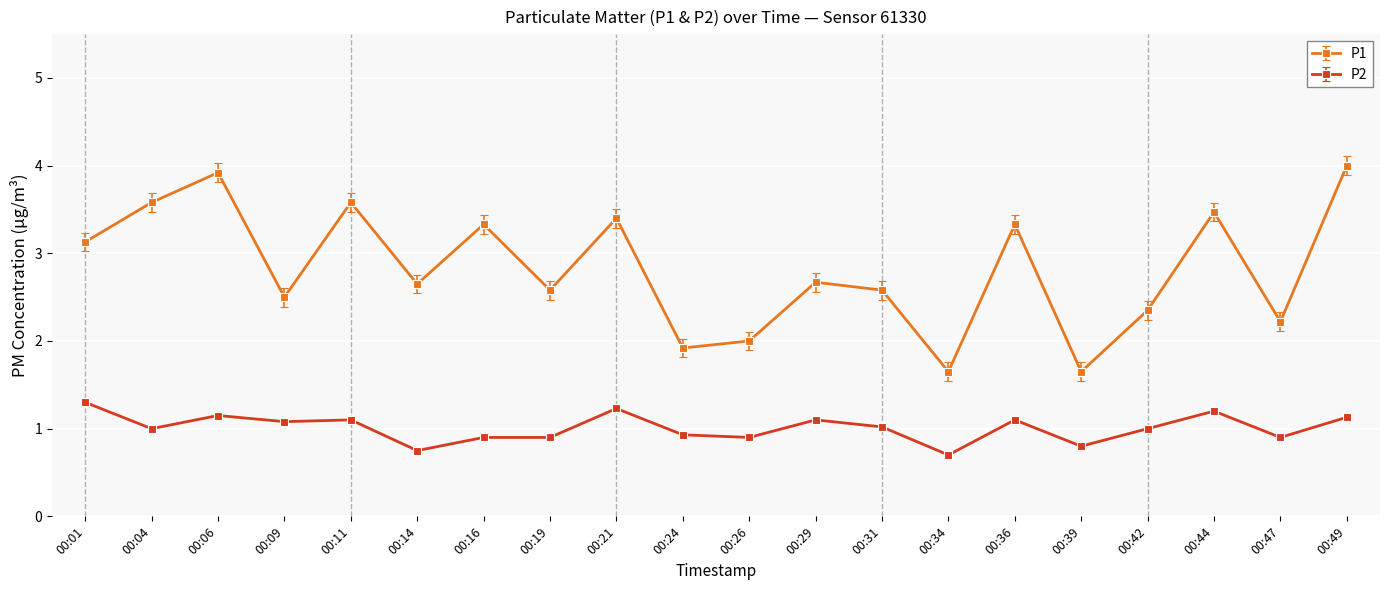

Is the value of P1 at 00:36 greater than the value of P2 at 00:21?

Yes